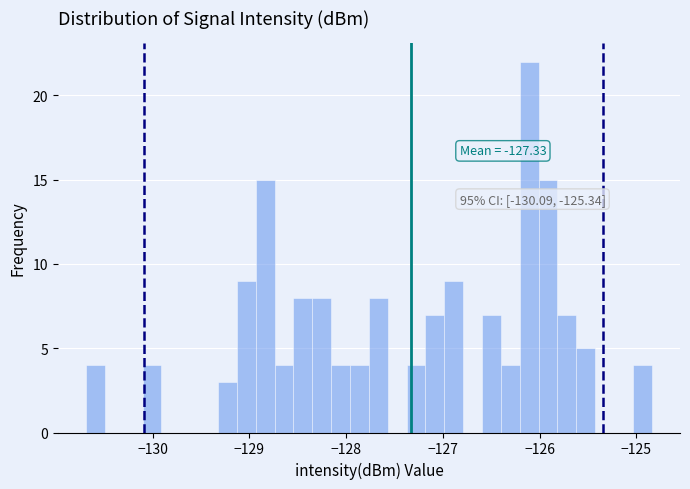

Around what value on the x-axis is the tallest bar? Give the approximate position of its centre, as read against the axis.

-126.1